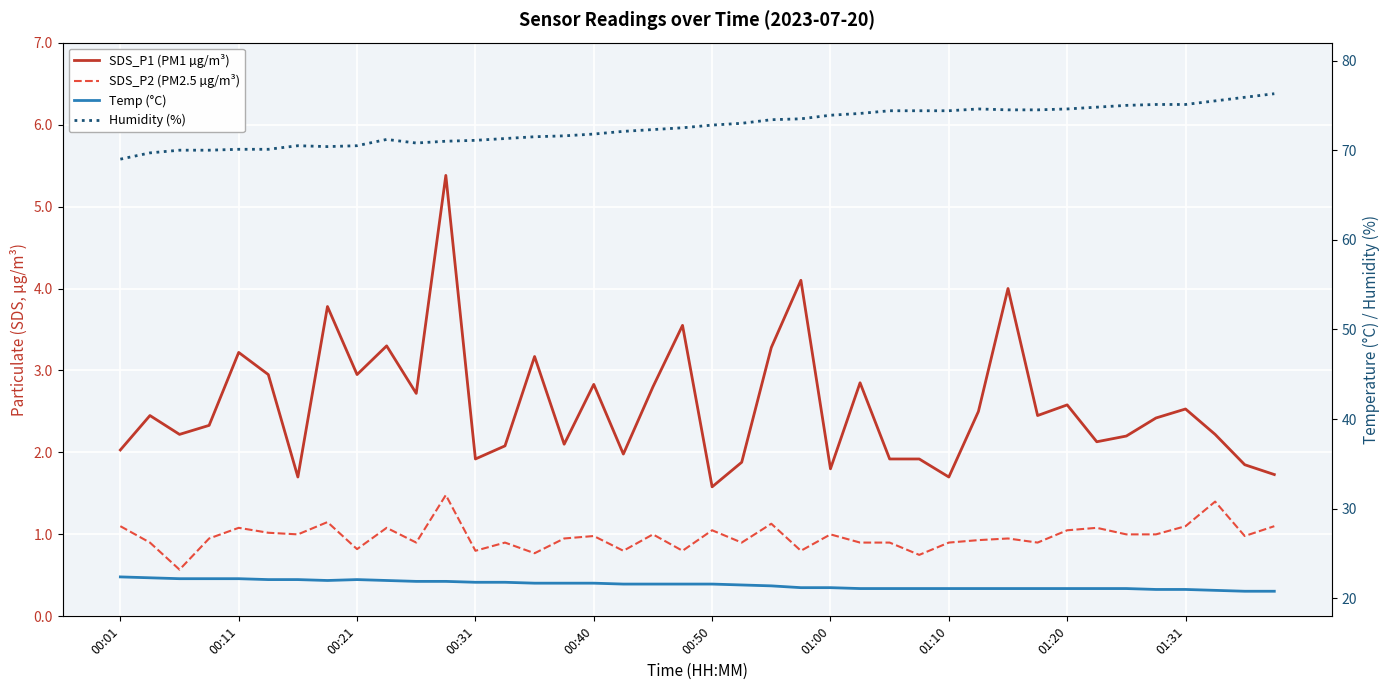

Does the chart display data point markers on the line(s)?

No